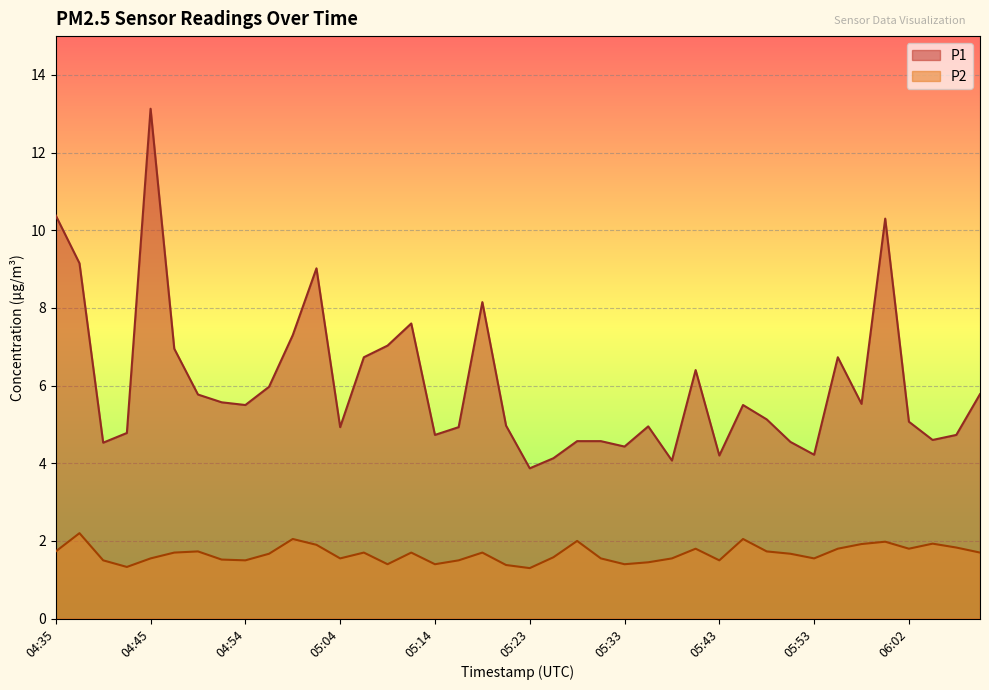

What is the difference between the second highest and second lowest values in the P2 series?

0.7